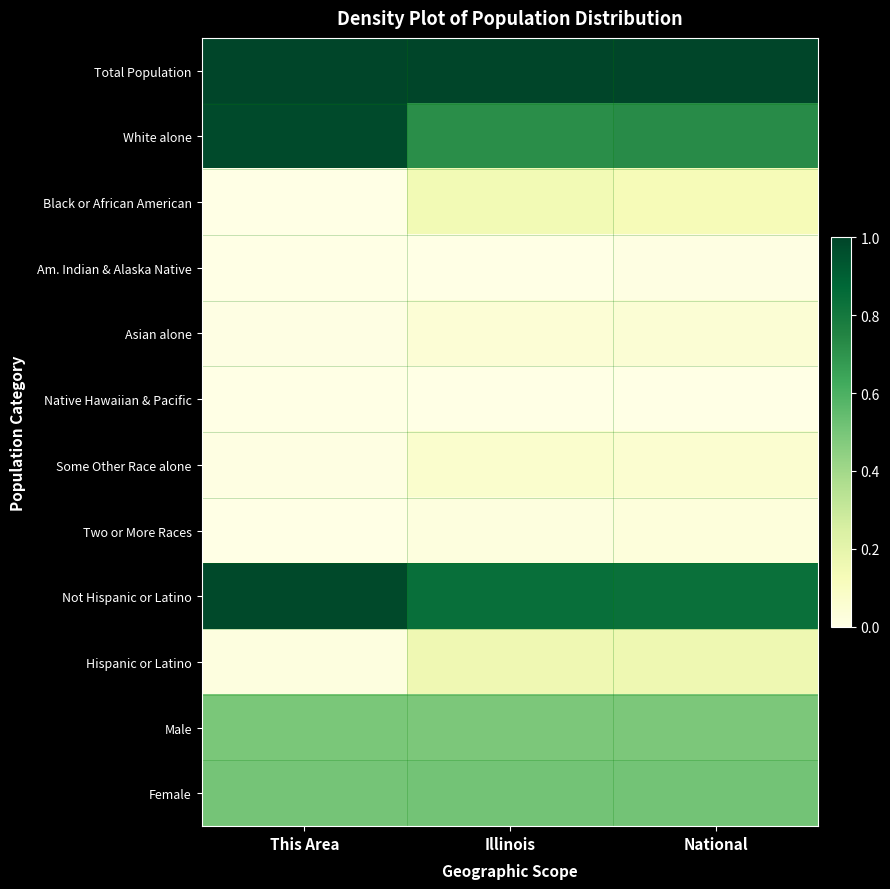

Rank the series by their maximum value, from lowest to highest.

Native Hawaiian & Pacific, Am. Indian & Alaska Native, Two or More Races, Asian alone, Some Other Race alone, Black or African American, Hispanic or Latino, Male, Female, White alone, Not Hispanic or Latino, Total Population